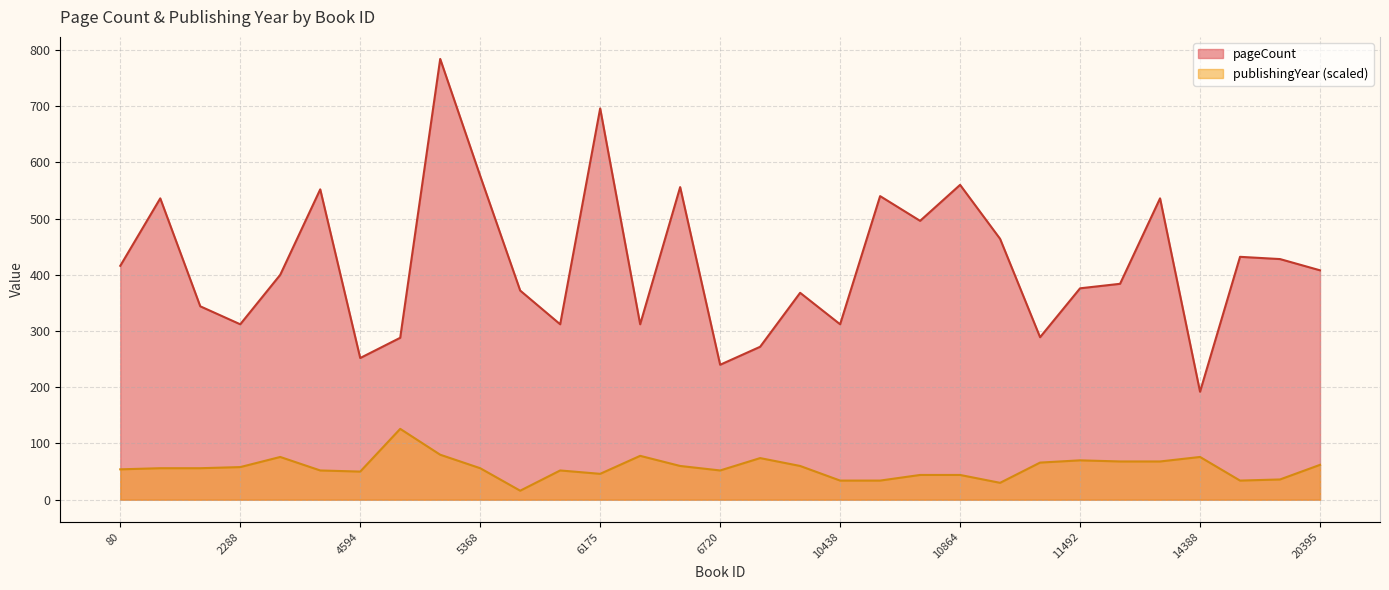

List the series in order of their peak value, lowest first.

publishingYear, pageCount